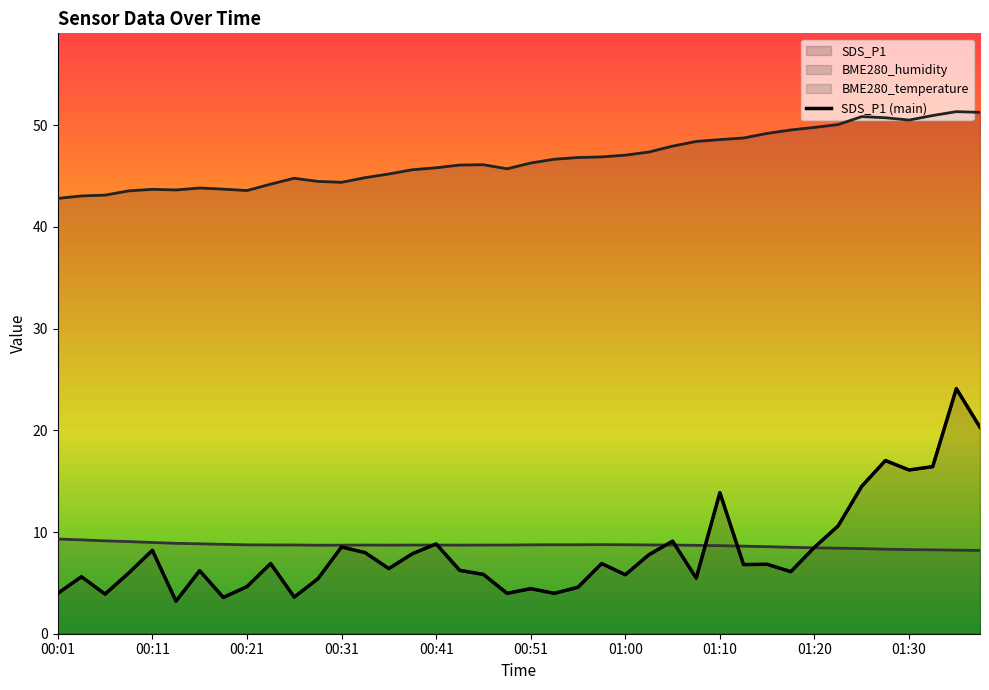

What is the difference between the second highest and second lowest values?

16.7